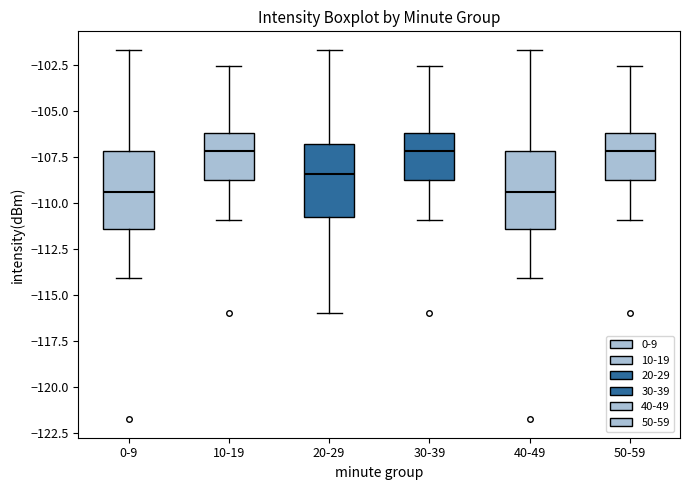

Reading left to right, transcribe this box plot: for each box, give where its median line is, the range the box spans, and where its two whiskers end, as read against the y-axis. The values are not printed on the chart, so give them approximately, as read against the axis.

0-9: median -109.5, box -111.5 to -107.0, whiskers -114.0 to -101.5
10-19: median -107.0, box -109.0 to -106.0, whiskers -111.0 to -102.5
20-29: median -108.5, box -111.0 to -107.0, whiskers -116.0 to -101.5
30-39: median -107.0, box -109.0 to -106.0, whiskers -111.0 to -102.5
40-49: median -109.5, box -111.5 to -107.0, whiskers -114.0 to -101.5
50-59: median -107.0, box -109.0 to -106.0, whiskers -111.0 to -102.5